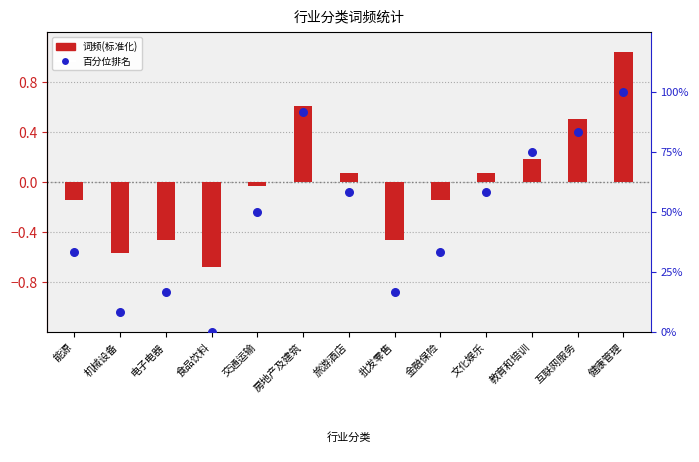

Which series has the largest total across all categories?

百分位排名